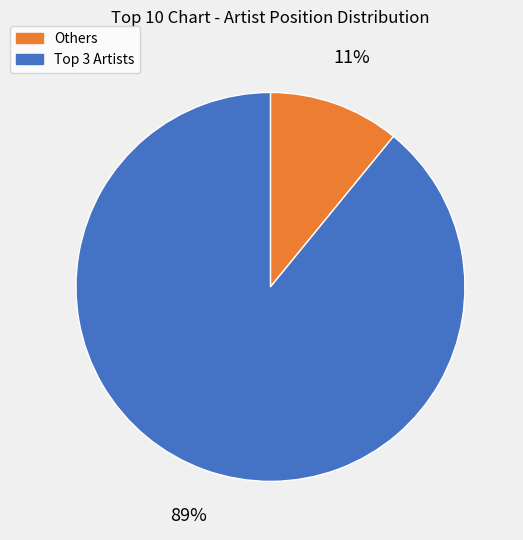

To the nearest percent, what is the difference between the largest and smallest slice percentages?

78%